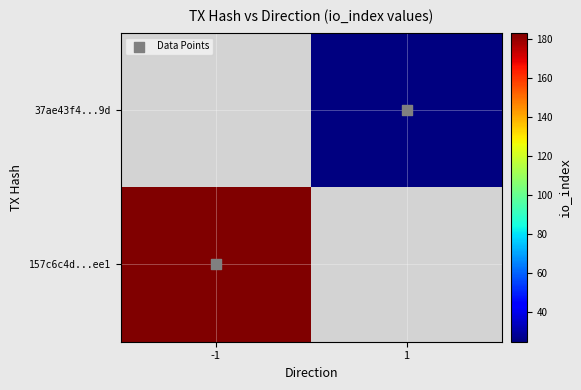

Is it true that Data Points equals 0.0 at -1?

True